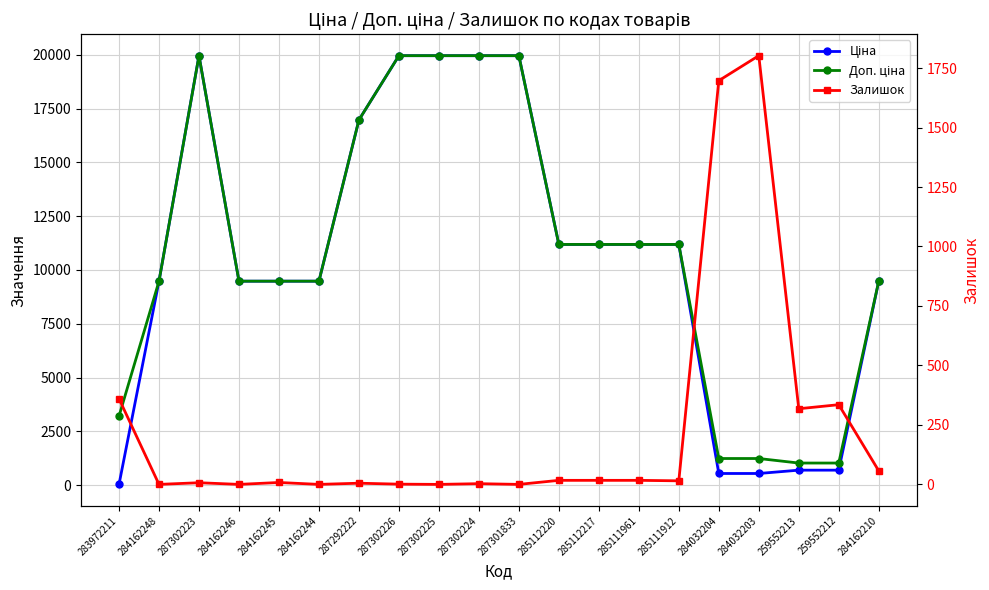

Does the chart display data point markers on the line(s)?

Yes